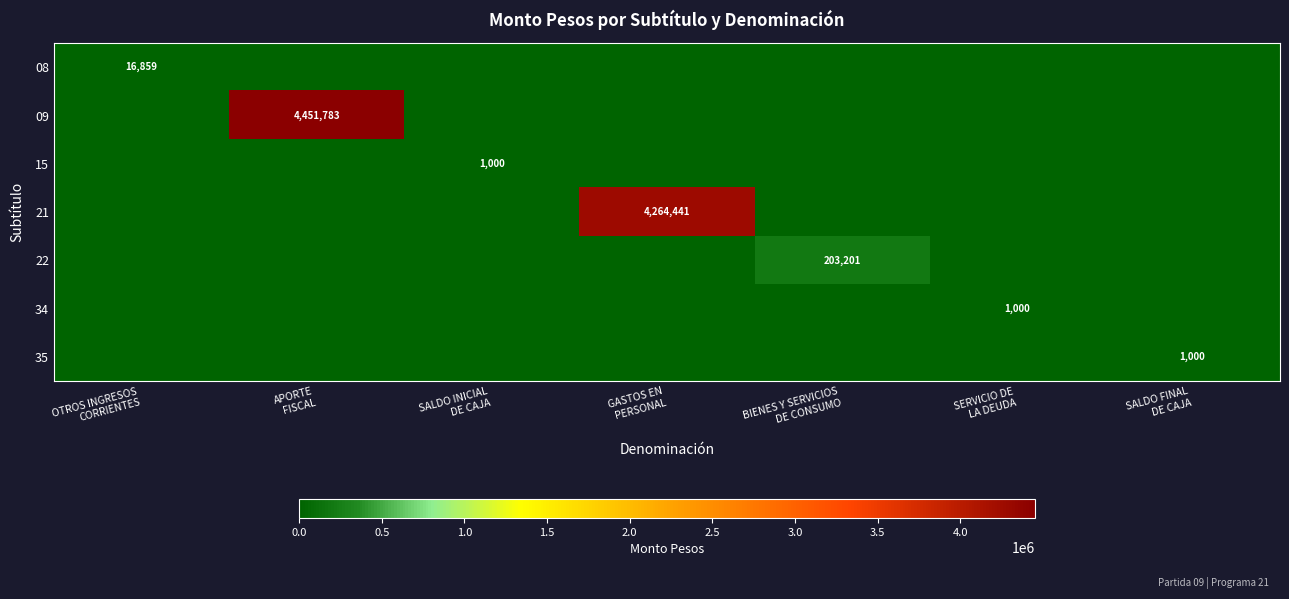

Is it true that 08 equals -5920 at SALDO FINAL DE CAJA?

False